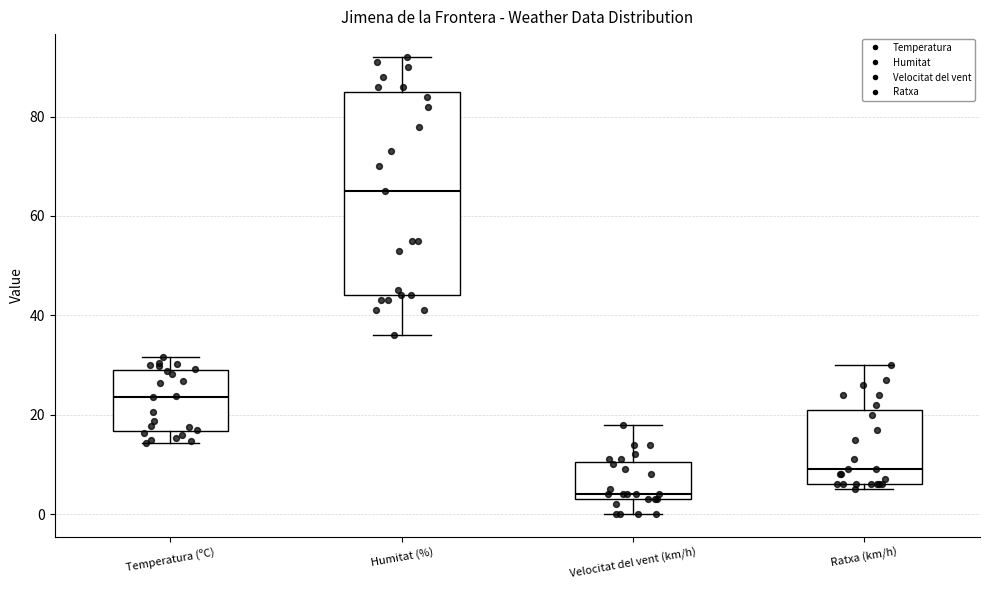

Which box has the highest median line?

Humitat (%)